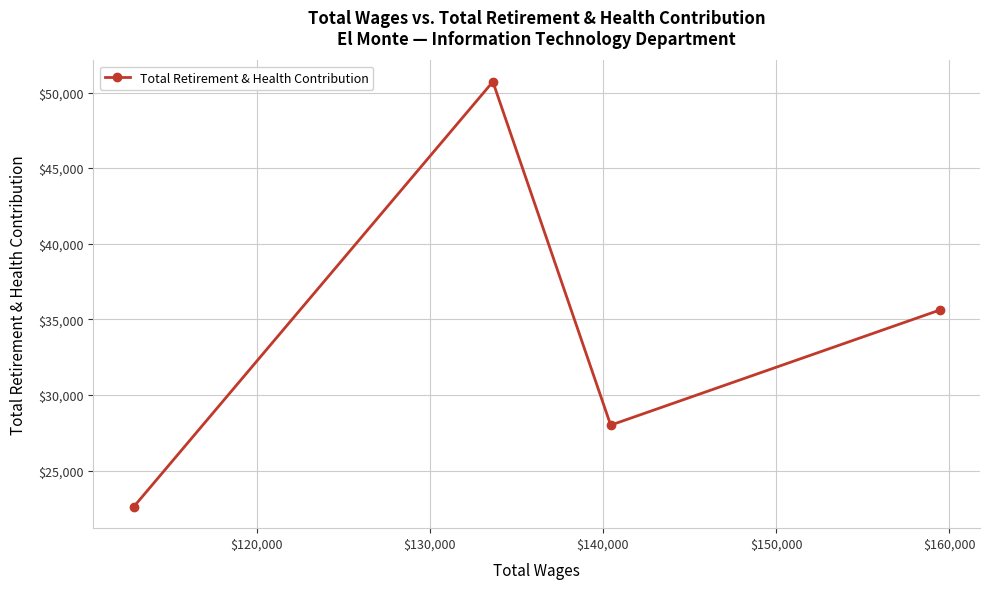

Reading left to right, transcribe all the data shown in this chart.

22594	50713	28001	35612